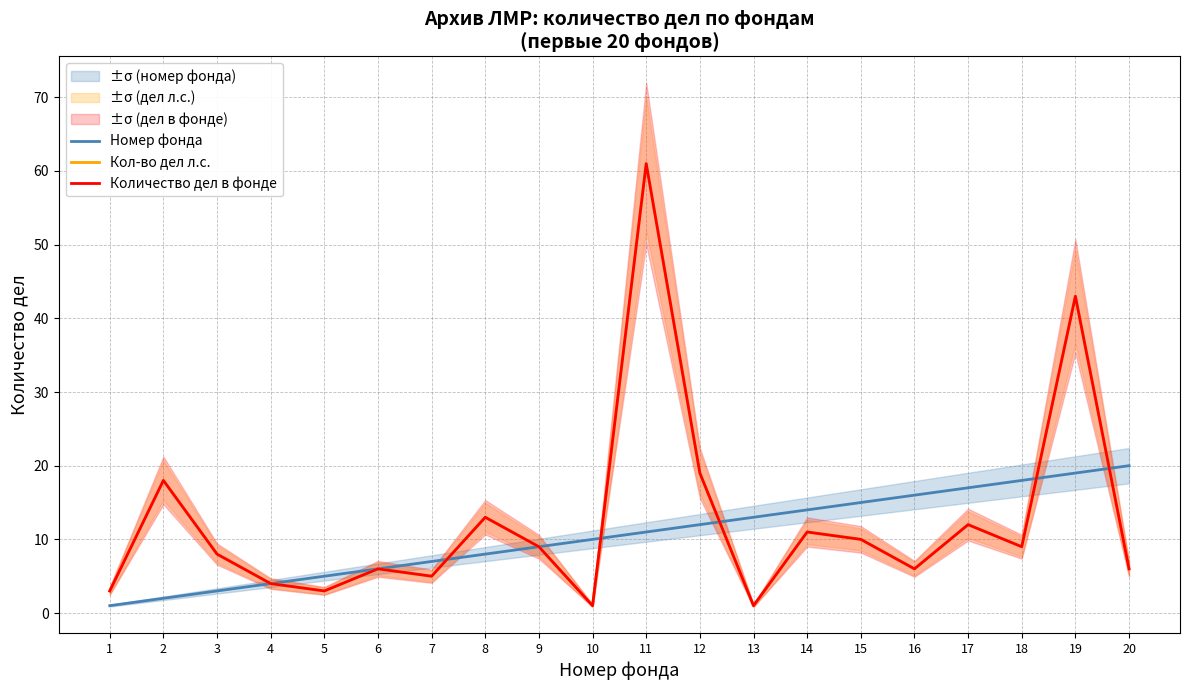

How many values in the Количество дел в фонде series are below 9?

10